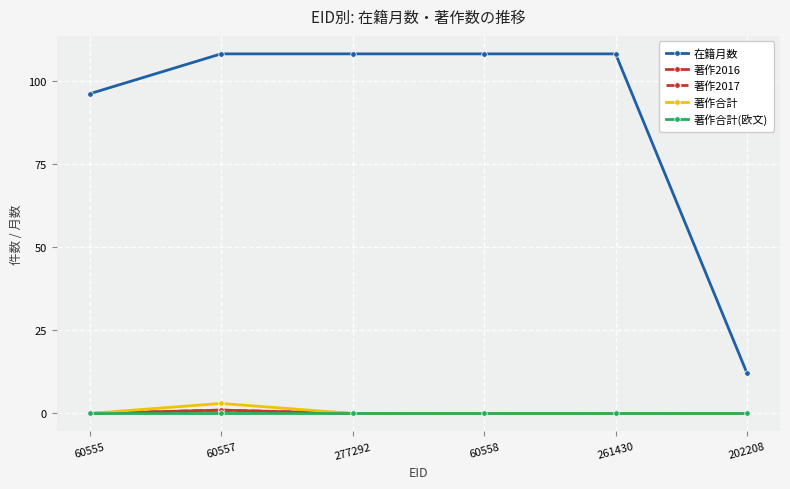

How many lines are shown in the chart?

5